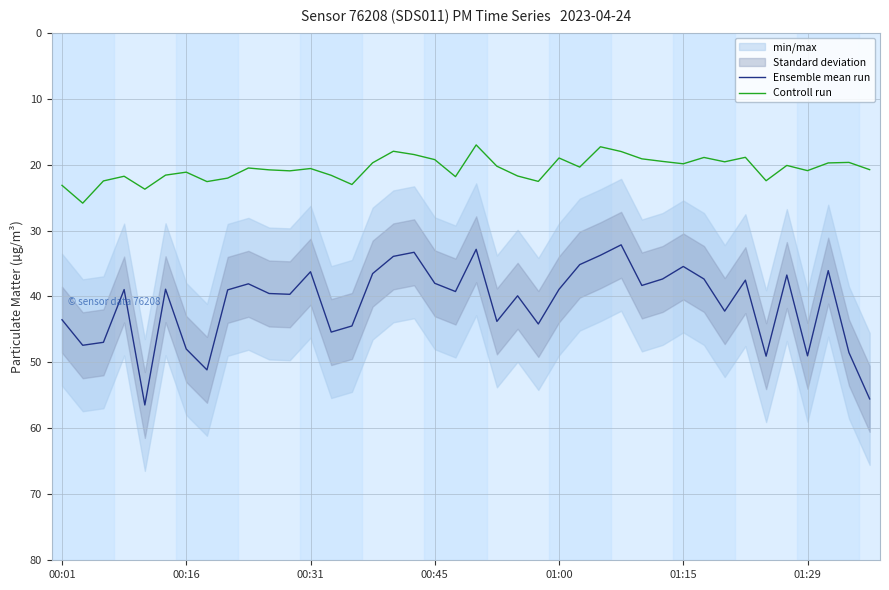

True or false: Controll run has more than 1 interior local peaks.

True